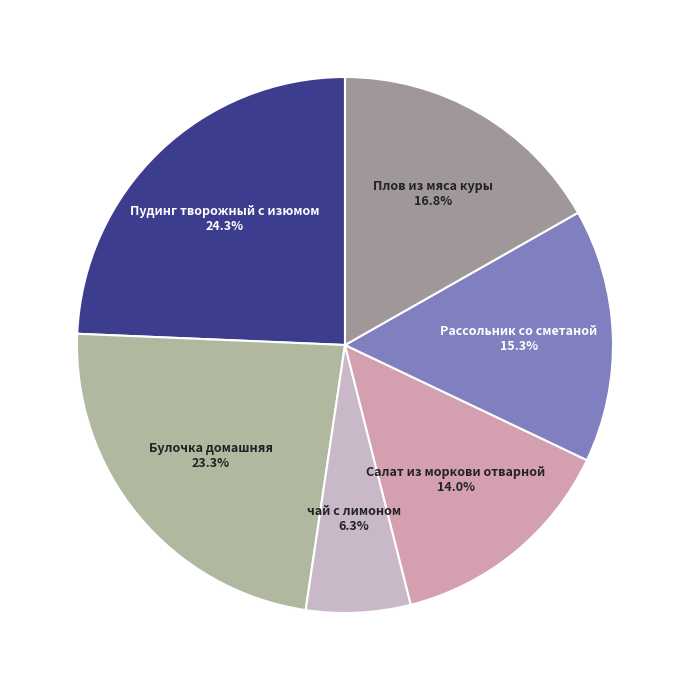

Is Рассольник со сметаной the majority of the pie?

No